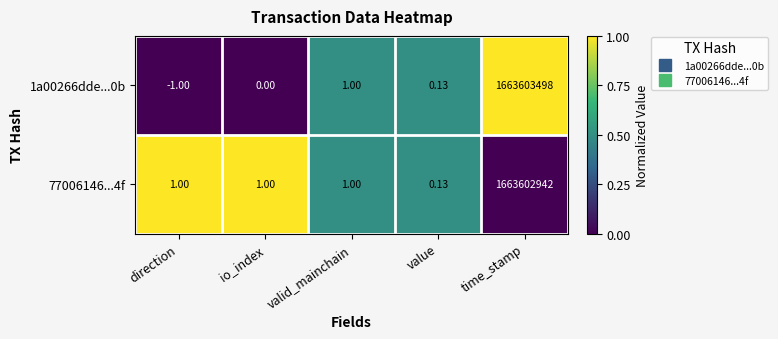

At how many categories does at least one series exceed 0?

5